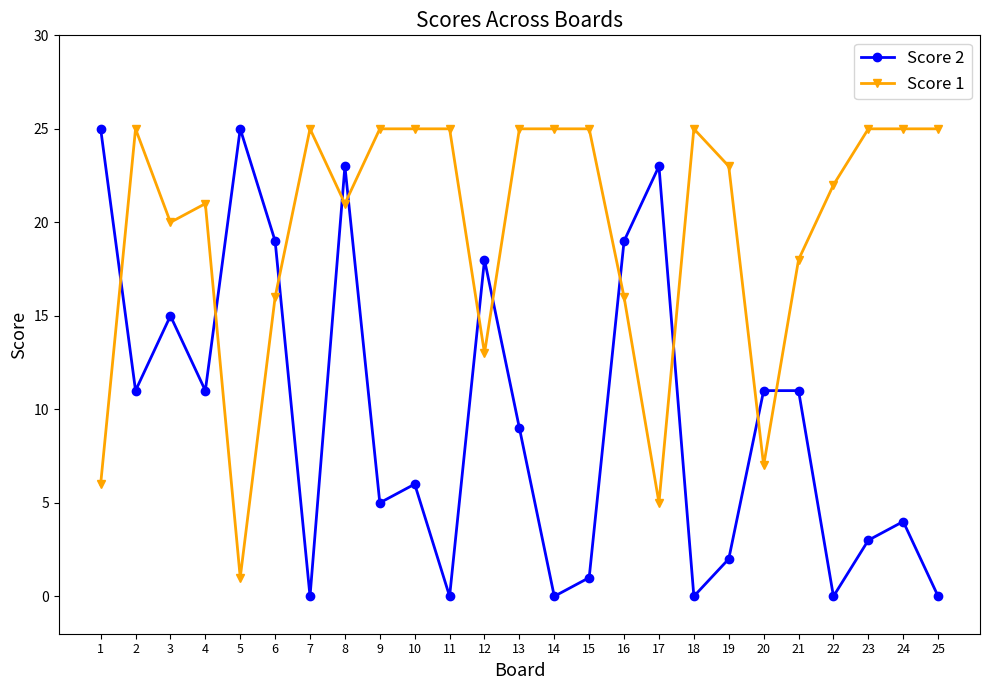

The value of Score 2 at 16 is 29. True or false?

False